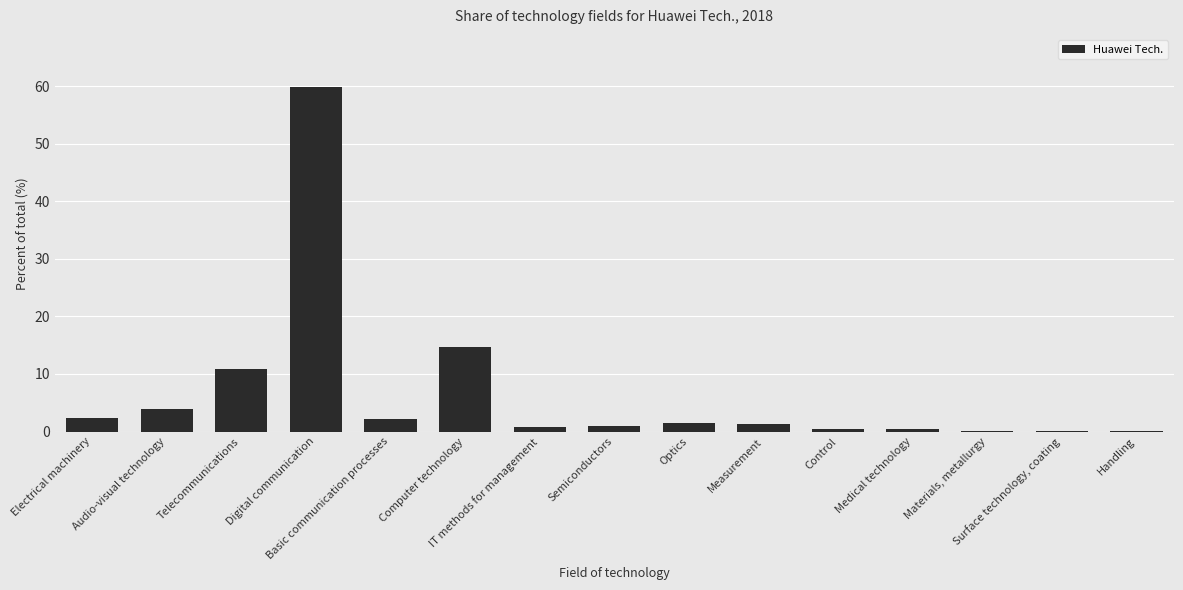

How many categories are shown in the chart?

15